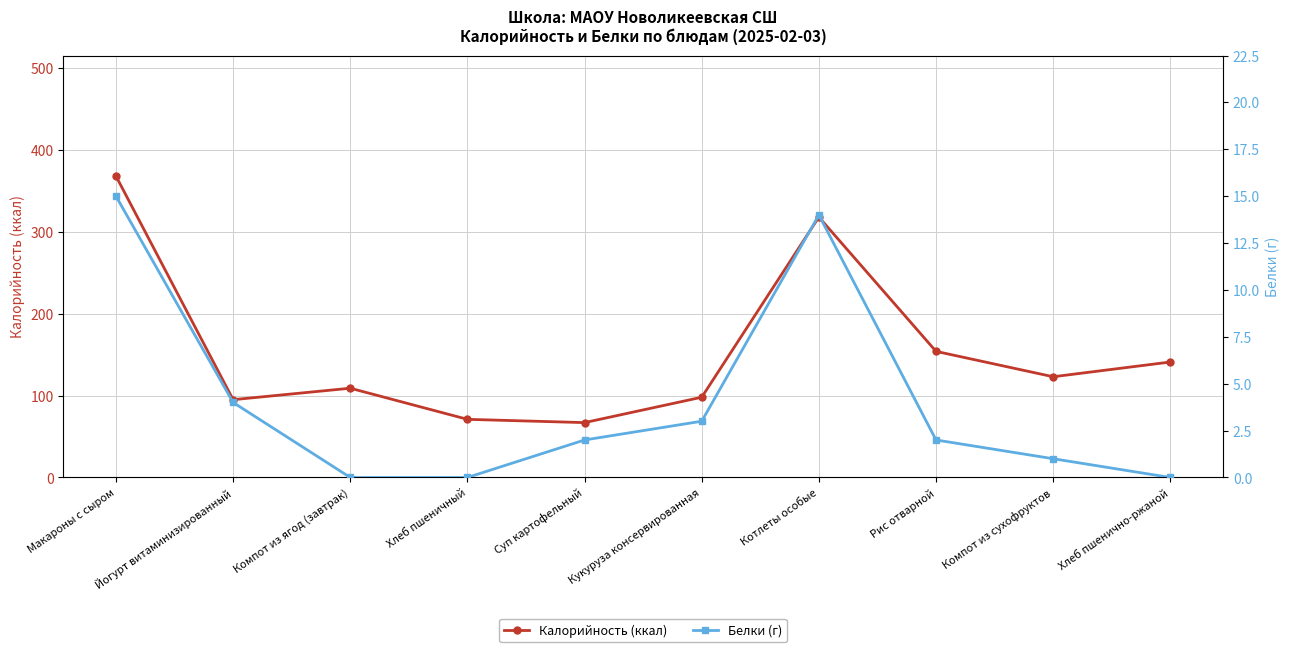

True or false: Калорийность (ккал) has more than 0 interior local peaks.

True